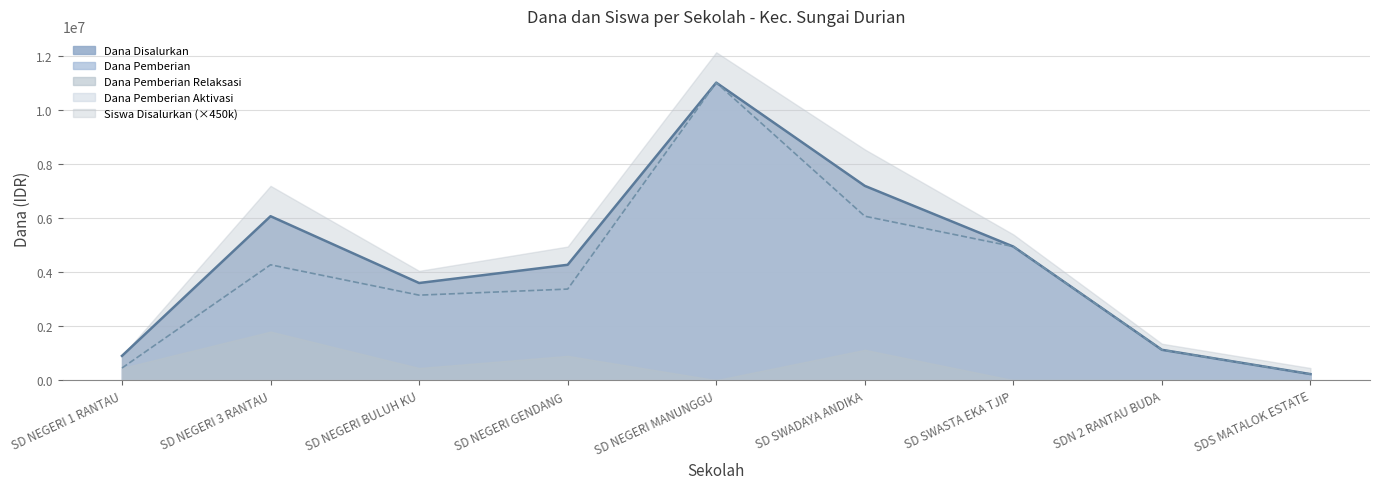

Does the chart have visible grid lines?

Yes